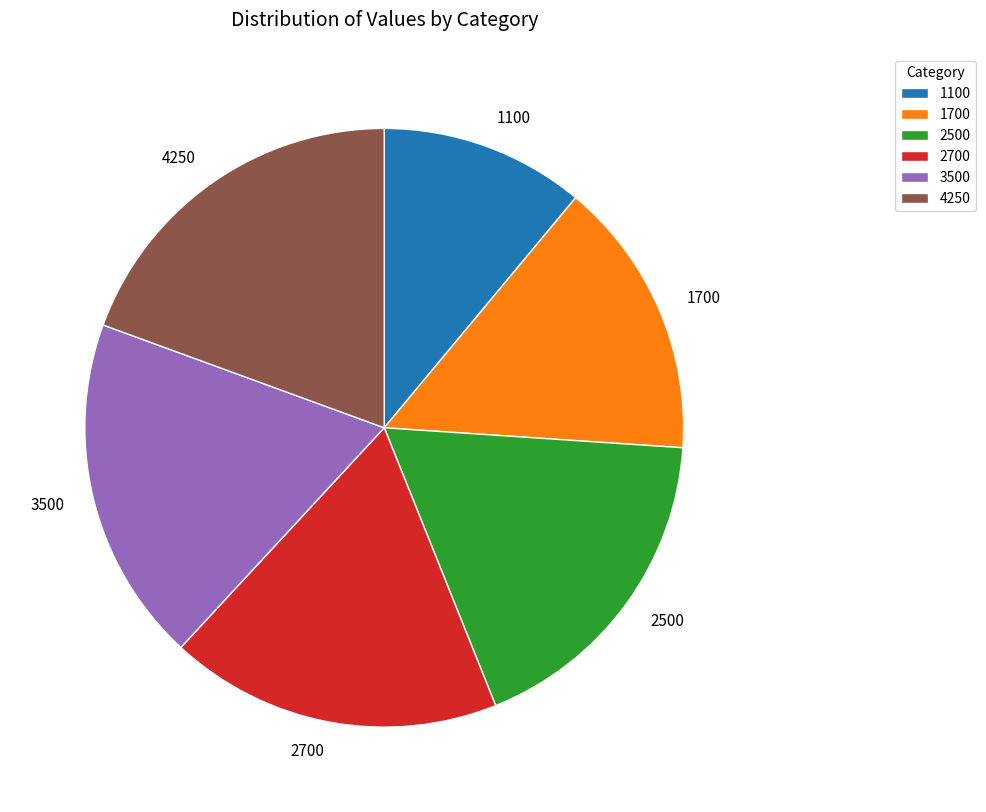

Which has a higher value, 2500 or 1100?

2500